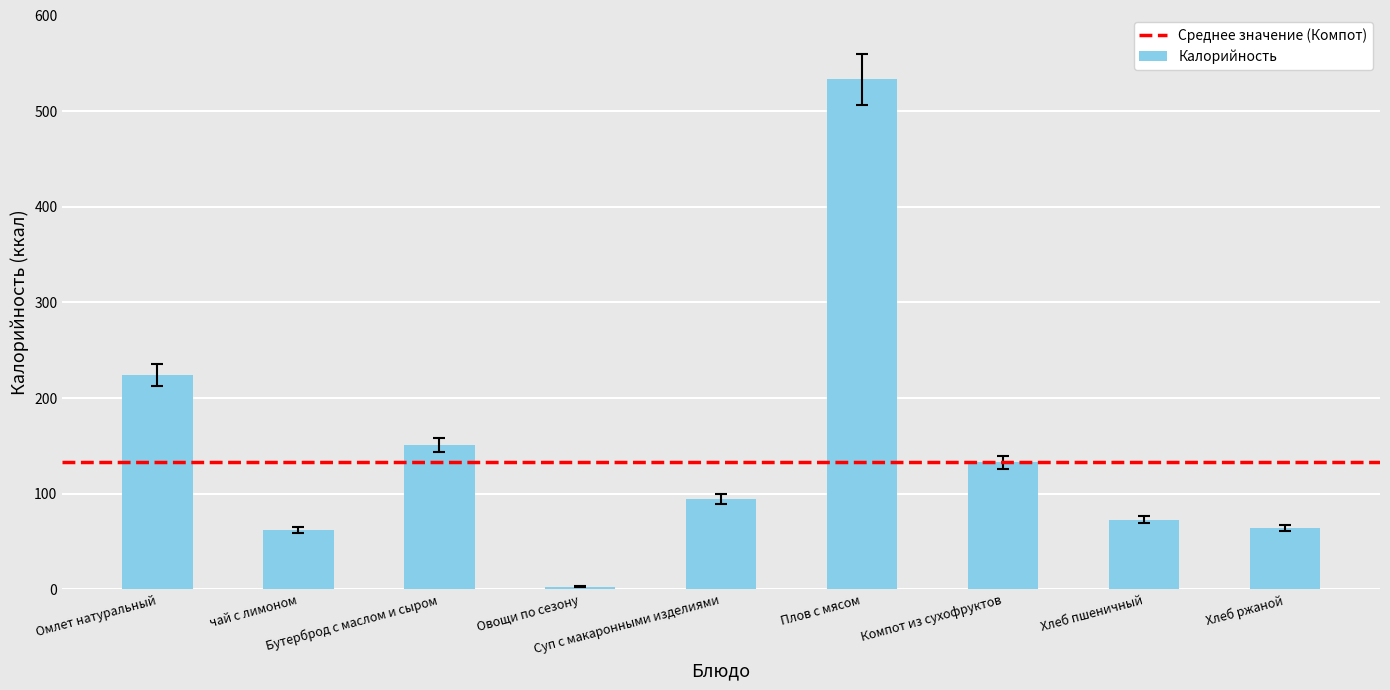

What is the label of the 7th bar from the left?

Компот из сухофруктов